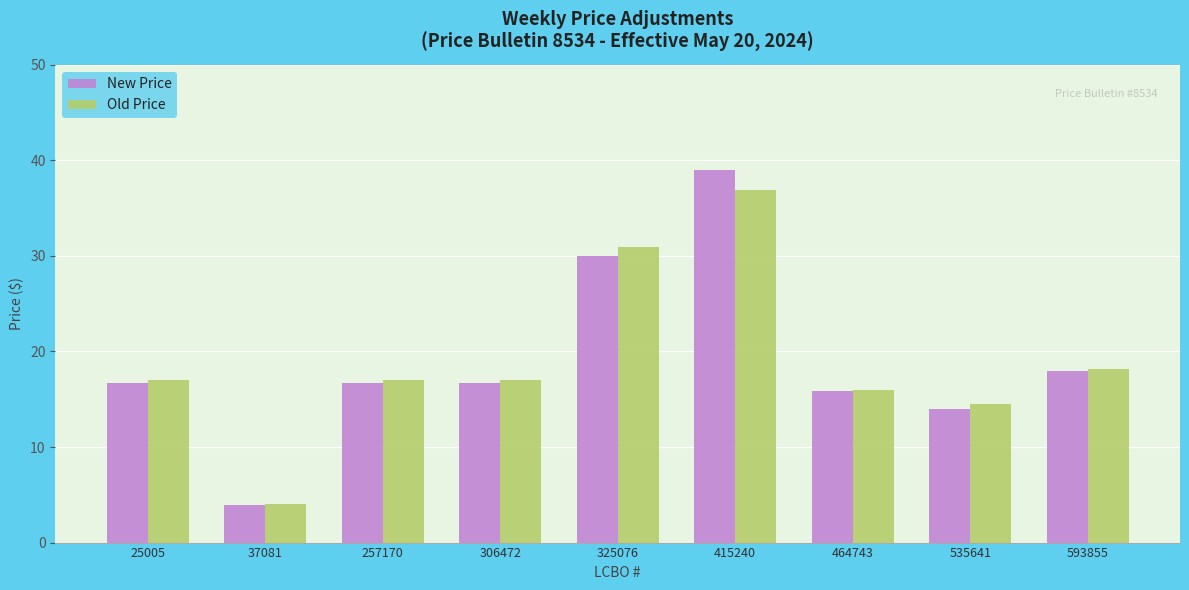

What is the maximum value for Old Price?

37.0